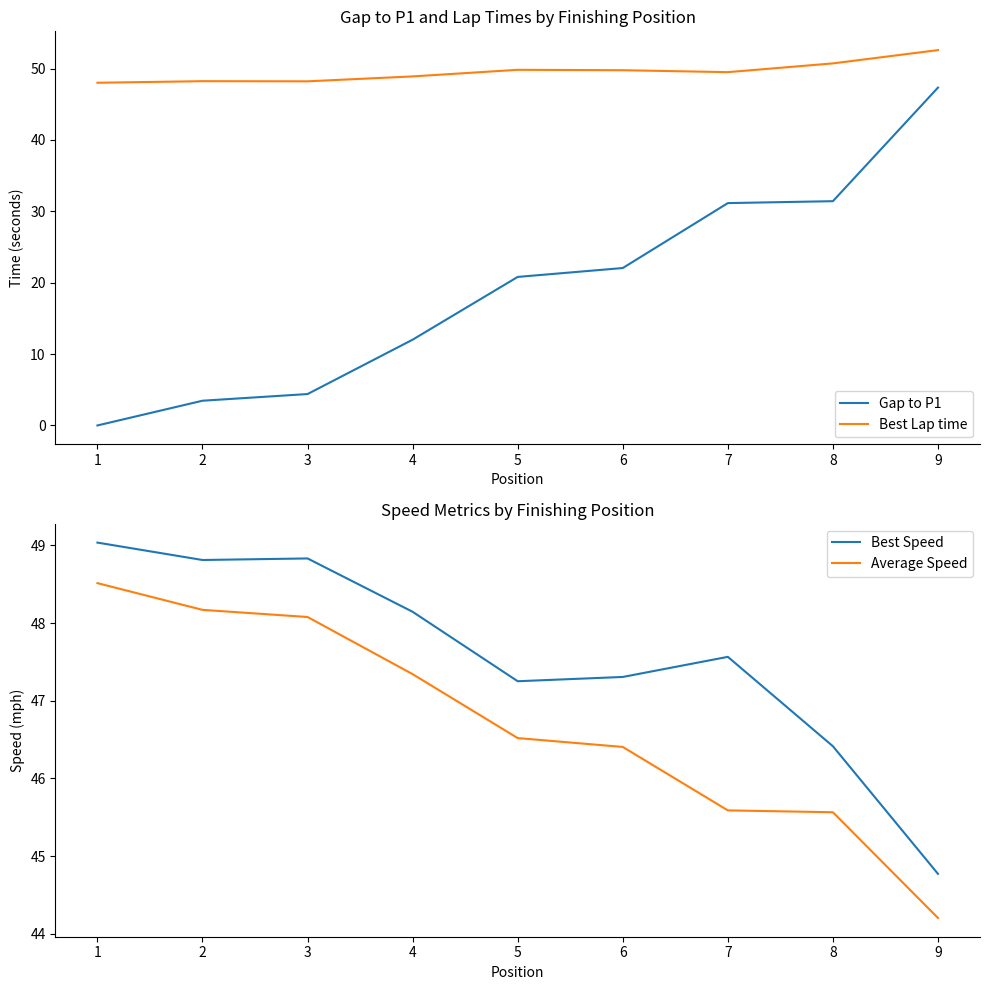

True or false: Average Speed has a value of 31.6 at 5.

False